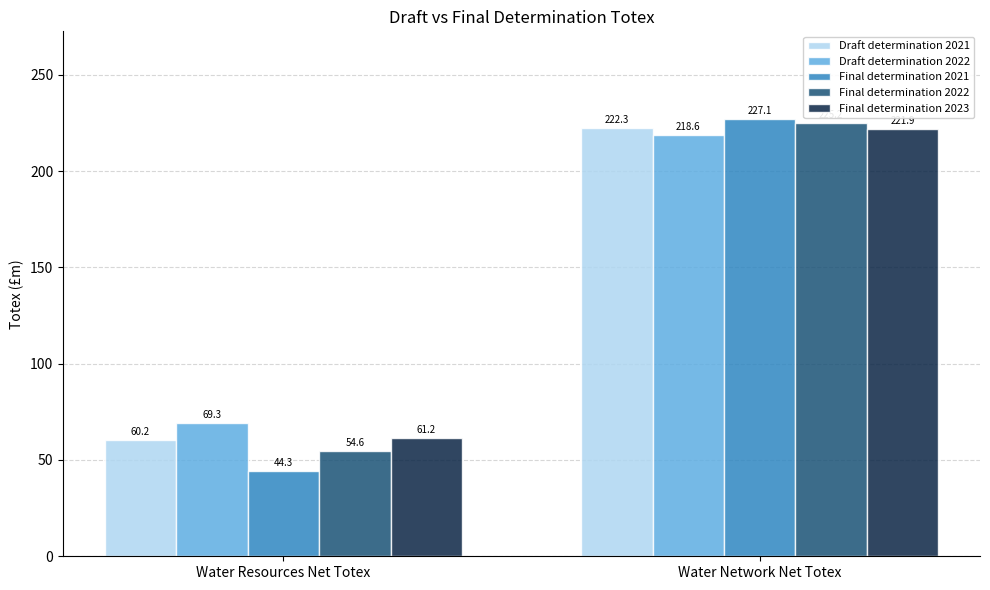

What are all the series names shown in the legend?

Draft determination 2021, Draft determination 2022, Final determination 2021, Final determination 2022, Final determination 2023